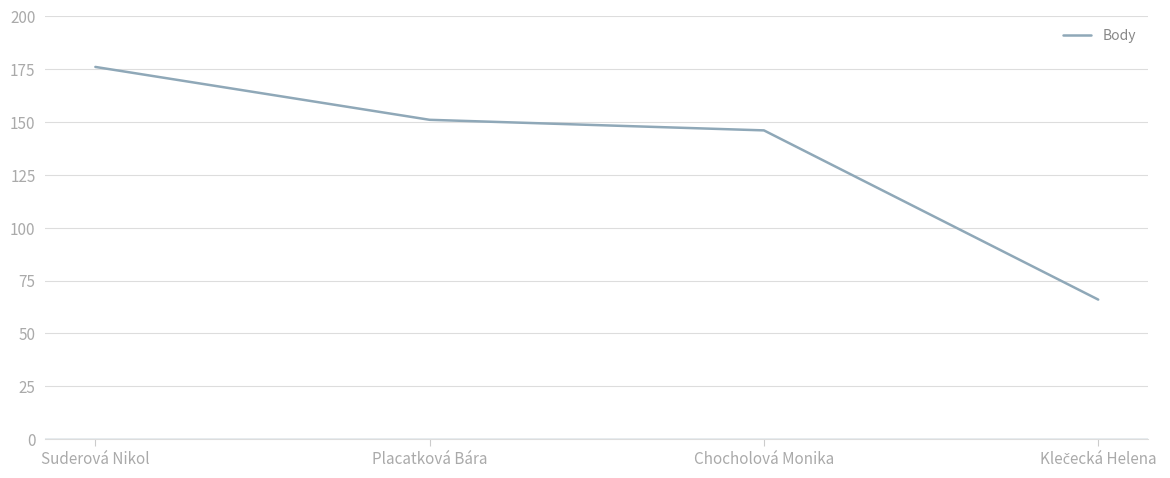

Reading left to right, extract all data points from this chart.

176	151	146	66